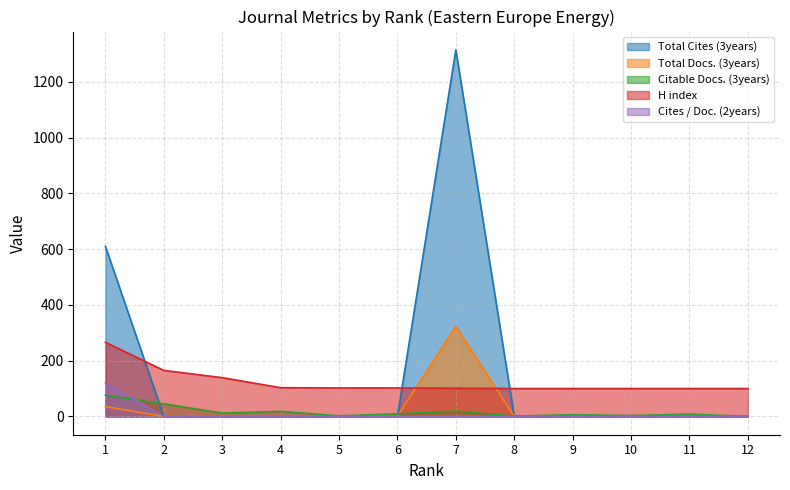

What is the difference between the maximum and second lowest values in the Citable Docs. (3years) series?

75